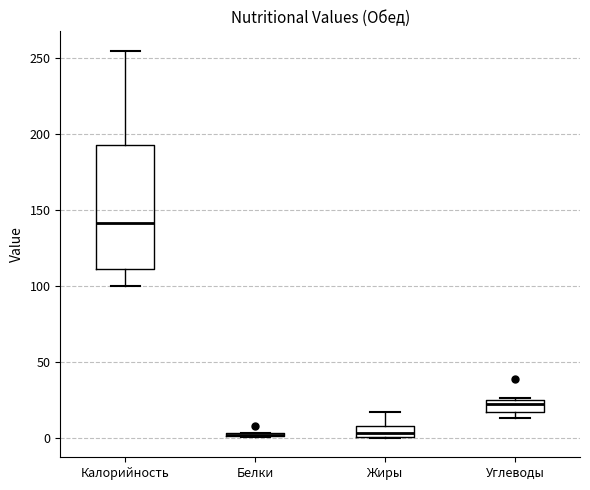

Which box is the tallest, from its lower edge to its upper edge?

Калорийность